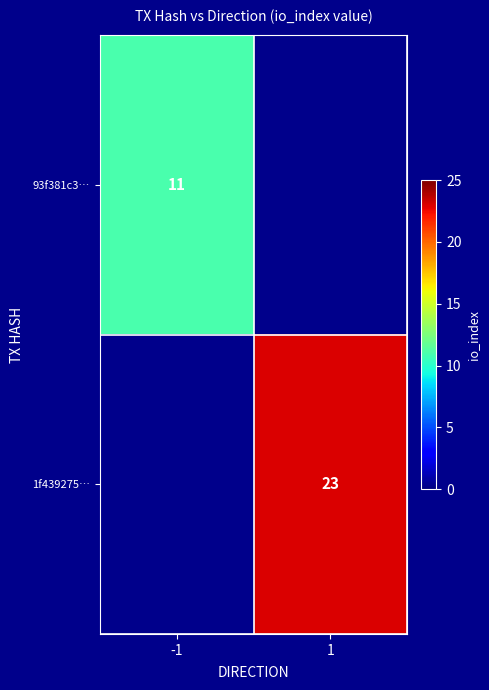

The value of 93f381c3… at -1 is 19. True or false?

False